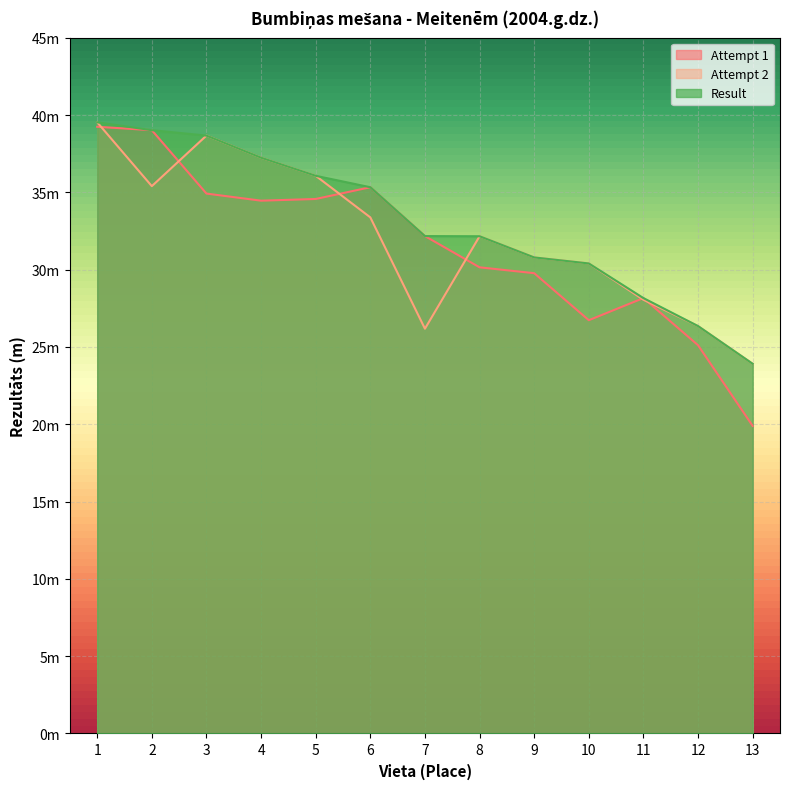

Rank the series by their maximum value, from highest to lowest.

Attempt 2, Result, Attempt 1